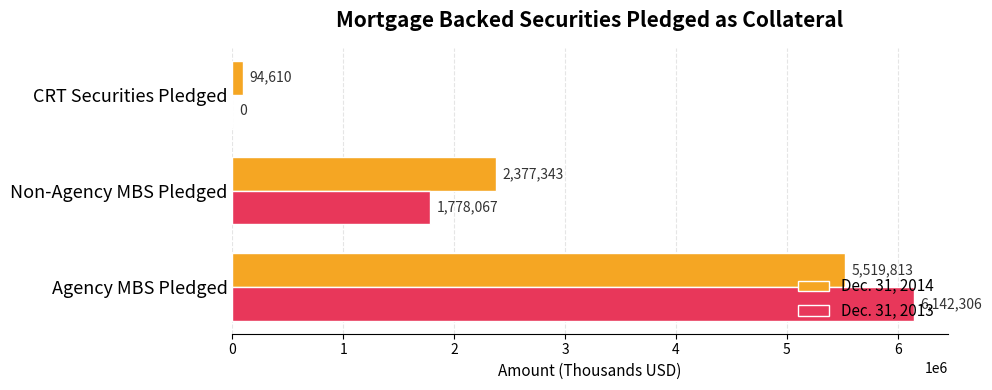

What is the sum of all Dec. 31, 2014 values?

7991766